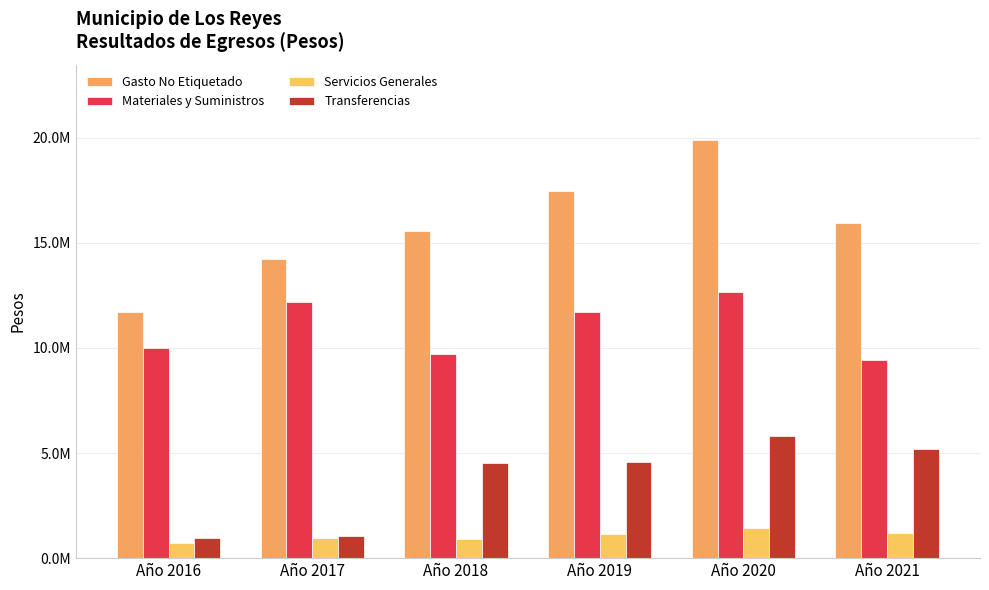

List the series in order of their overall mean, lowest first.

Servicios Generales, Transferencias, Materiales y Suministros, Gasto No Etiquetado